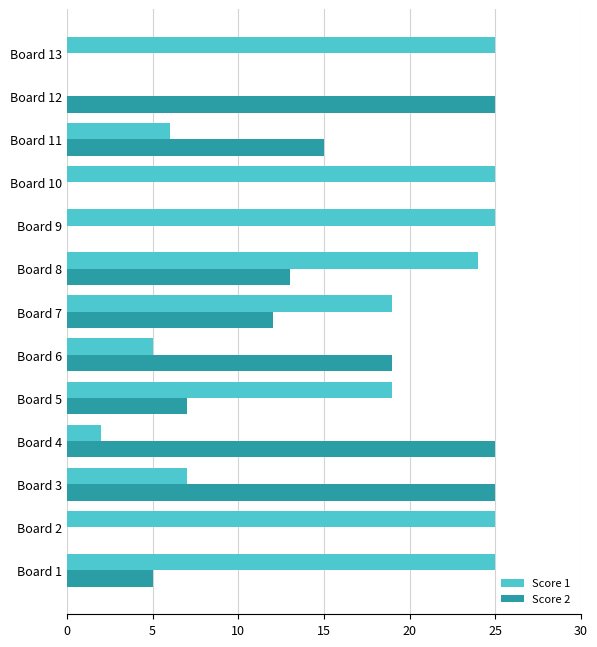

Is it true that Score 1 equals 15 at Board 1?

False